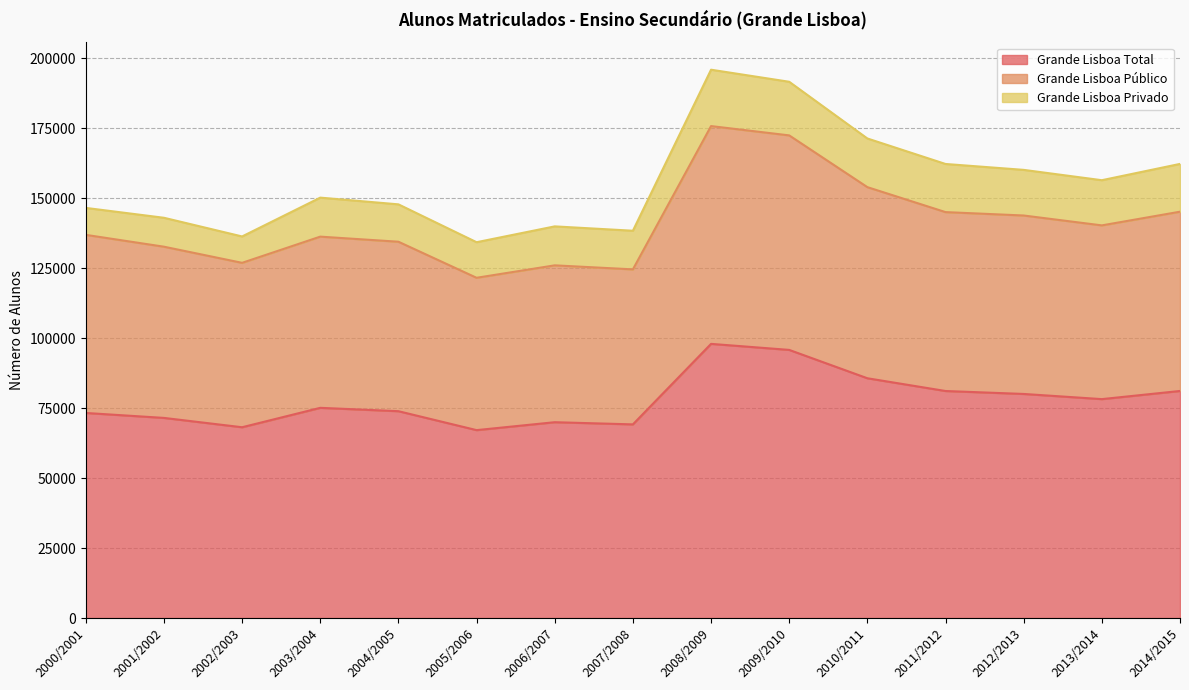

What value does the Grande Lisboa Total series have at 2014/2015, to the nearest 50?

81150